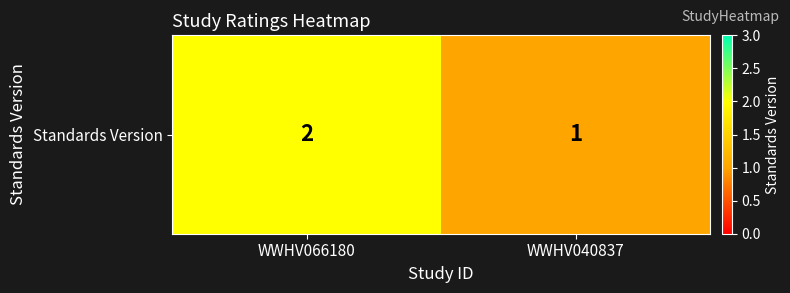

Reading left to right, transcribe all the data shown in this chart.

2	1